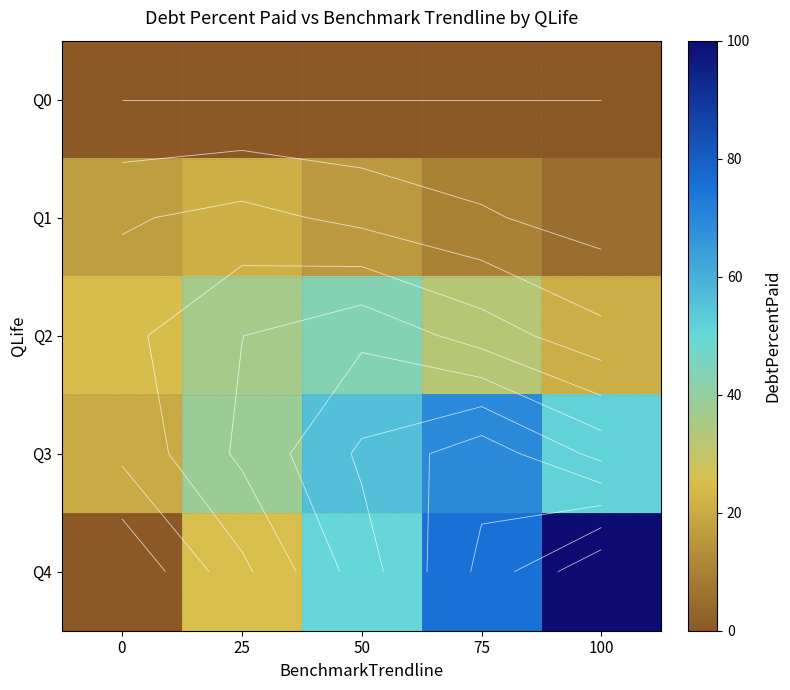

Read the Q3 value at 100.

51.4